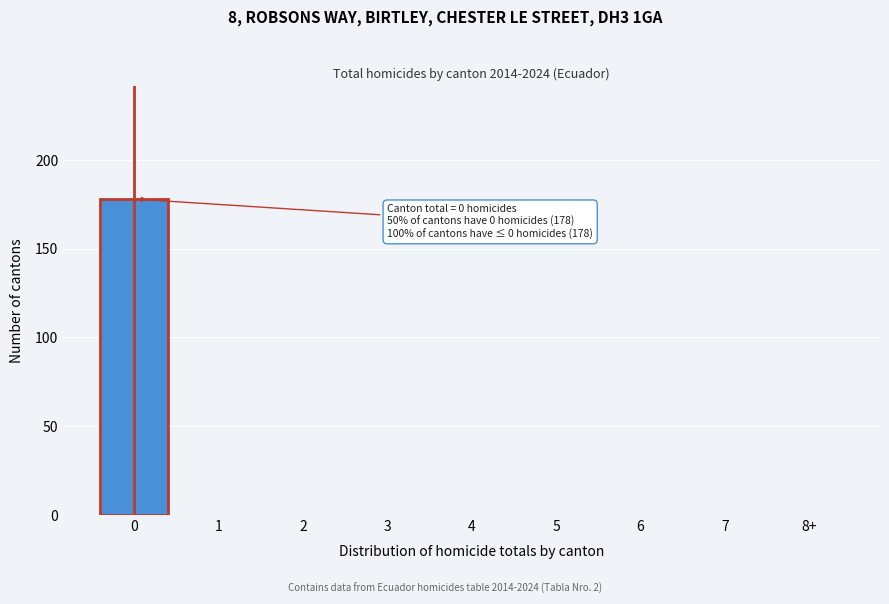

Reading left to right, what are all the values shown in this chart?

0=178	1=0	2=0	3=0	4=0	5=0	6=0	7=0	8+=0